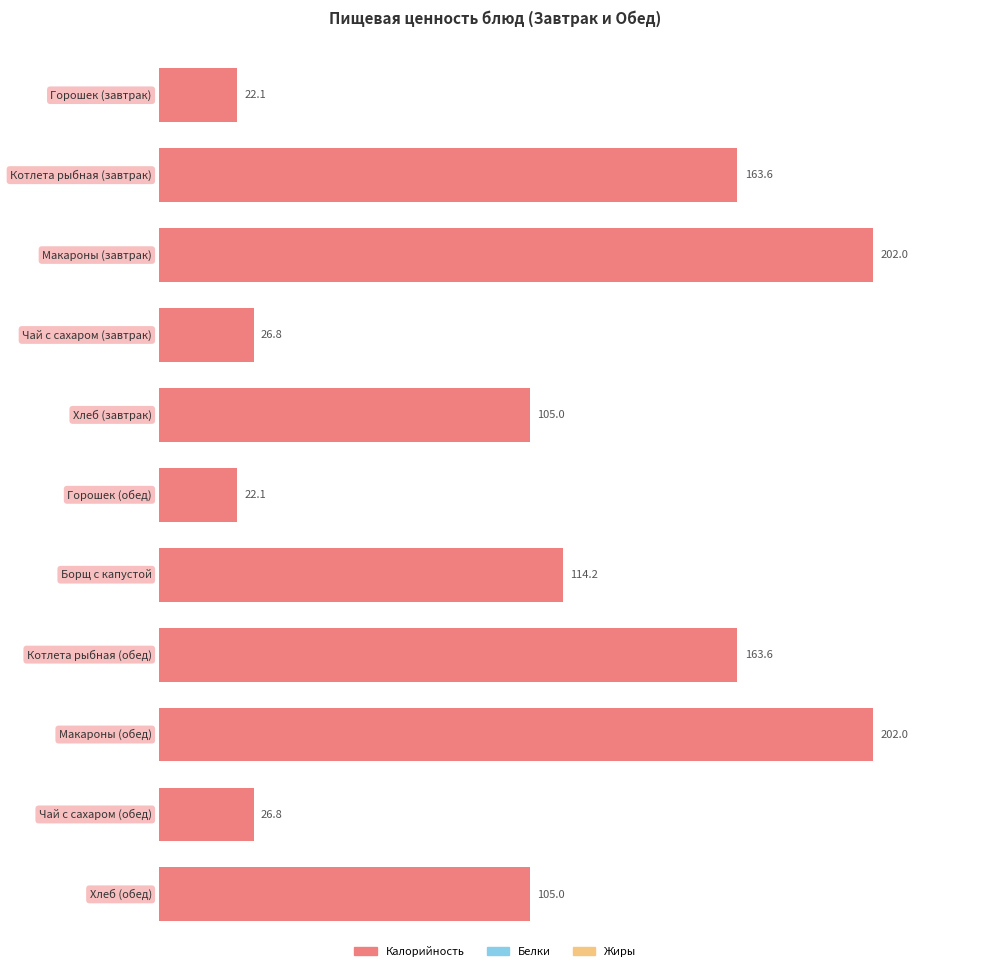

Reading left to right, what are all the values shown in this chart?

Калорийность: Горошек (завтрак)=22.1	Котлета рыбная (завтрак)=163.6	Макароны (завтрак)=202.0	Чай с сахаром (завтрак)=26.8	Хлеб (завтрак)=105.0	Горошек (обед)=22.1	Борщ с капустой=114.2	Котлета рыбная (обед)=163.6	Макароны (обед)=202.0	Чай с сахаром (обед)=26.8	Хлеб (обед)=105.0
Белки: Горошек (завтрак)=1.7	Котлета рыбная (завтрак)=17.5	Макароны (завтрак)=5.3	Чай с сахаром (завтрак)=0.2	Хлеб (завтрак)=3.5	Горошек (обед)=1.7	Борщ с капустой=4.7	Котлета рыбная (обед)=17.5	Макароны (обед)=5.3	Чай с сахаром (обед)=0.2	Хлеб (обед)=3.5
Жиры: Горошек (завтрак)=0.1	Котлета рыбная (завтрак)=6.6	Макароны (завтрак)=5.5	Чай с сахаром (завтрак)=0.0	Хлеб (завтрак)=0.6	Горошек (обед)=0.1	Борщ с капустой=6.1	Котлета рыбная (обед)=6.6	Макароны (обед)=5.5	Чай с сахаром (обед)=0.0	Хлеб (обед)=0.6